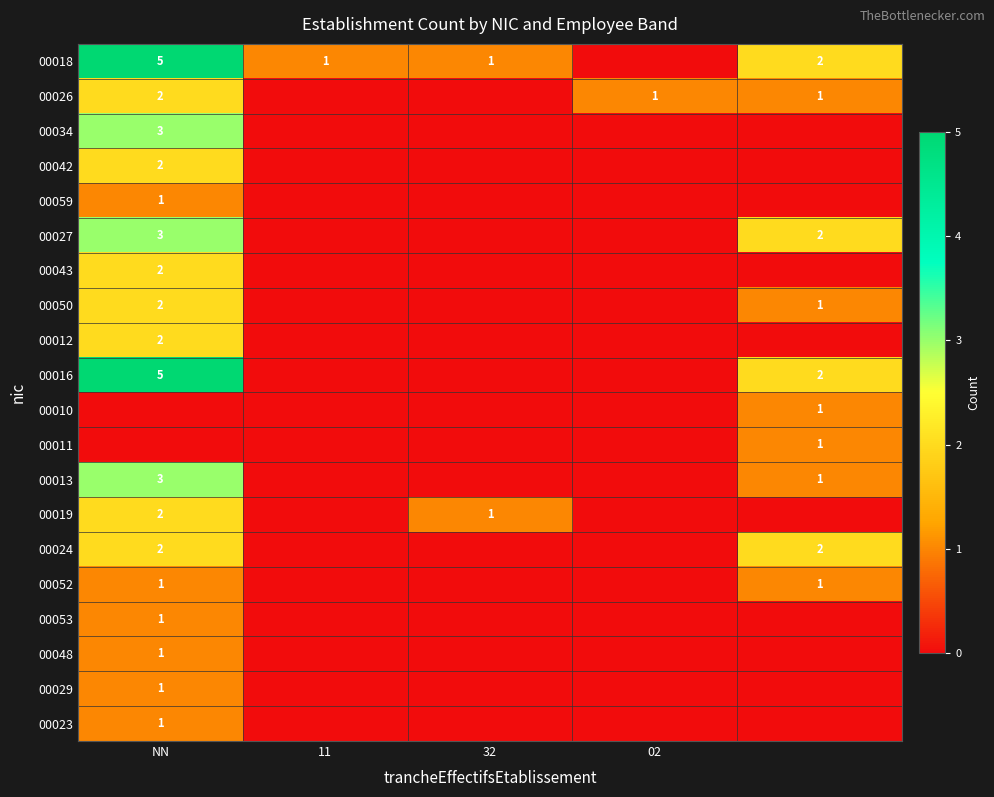

The 00018 series shows 2 at NN. True or false?

False